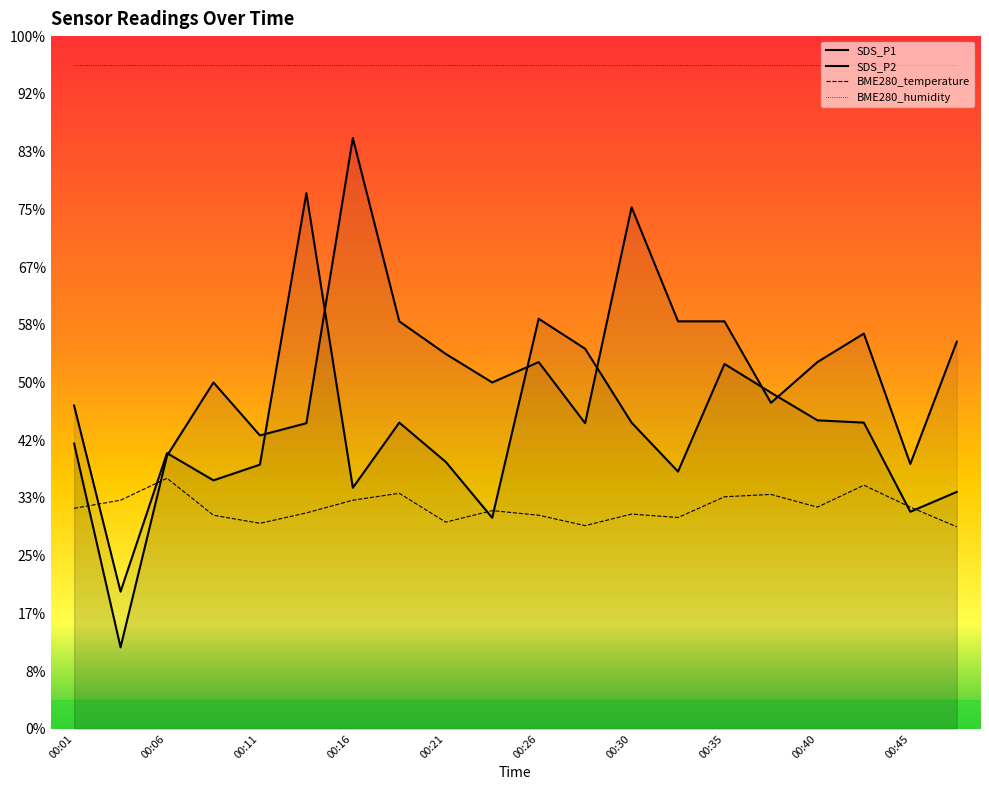

Which label corresponds to the largest value in the chart?

00:16